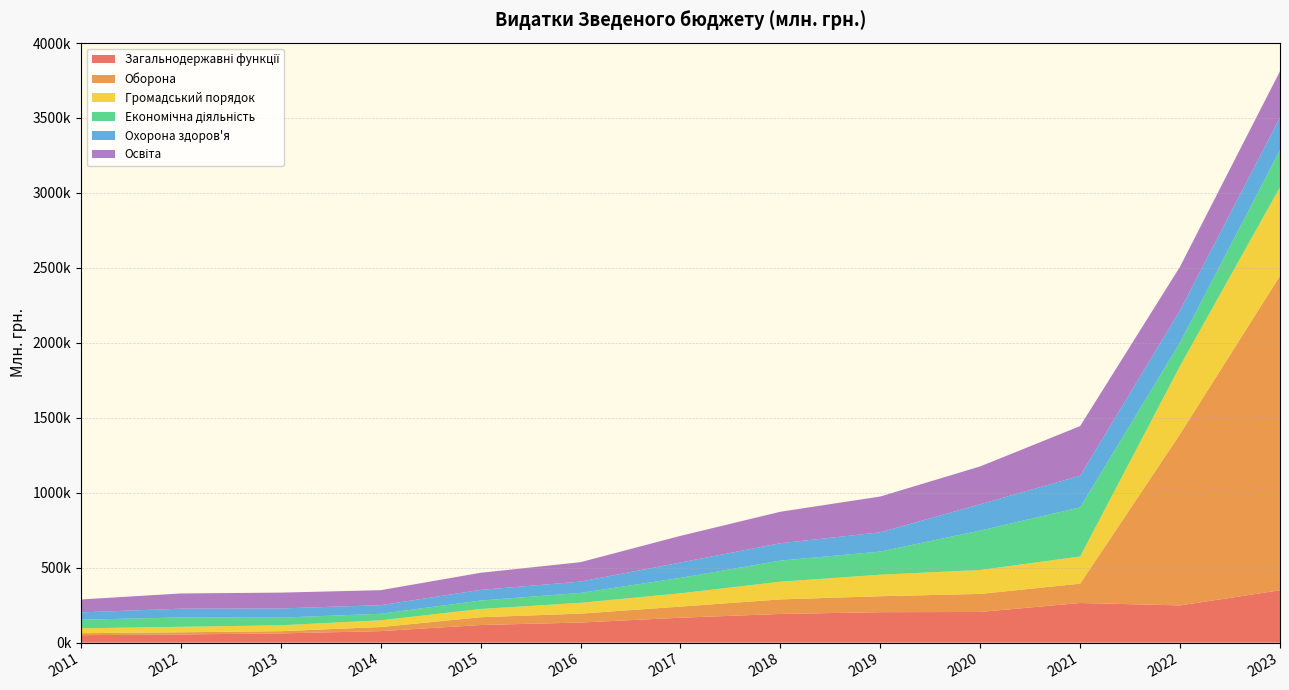

Reading left to right, what are all the values shown in this chart?

Загальнодержавні функції: 2011=49874.7	2012=54590.2	2013=61702.2	2014=76845.9	2015=117642.4	2016=134256.9	2017=166295.1	2018=191550.0	2019=203109.2	2020=204819.6	2021=264655.5	2022=248475.9	2023=349119.2
Оборона: 2011=13242.2	2012=14486.9	2013=14844.4	2014=27365.5	2015=52015.8	2016=59359.1	2017=74360.4	2018=97024.1	2019=106627.8	2020=120374.1	2021=128819.3	2022=1143163.6	2023=2097621.9
Громадський порядок: 2011=32637.7	2012=36681.2	2013=39409.2	2014=44864.6	2015=54963.0	2016=72056.6	2017=88485.3	2018=118025.5	2019=143694.4	2020=159509.6	2021=181306.1	2022=454457.0	2023=591579.7
Економічна діяльність: 2011=57124.1	2012=62377.4	2013=50757.8	2014=43637.6	2015=56257.3	2016=66191.3	2017=102883.4	2018=140761.4	2019=154218.0	2020=262916.6	2021=327865.1	2022=156484.3	2023=247579.3
Охорона здоров'я: 2011=48961.6	2012=58453.9	2013=61568.8	2014=57150.1	2015=71001.1	2016=75503.4	2017=102392.4	2018=115852.0	2019=128384.6	2020=175789.7	2021=210882.7	2022=215275.8	2023=217419.4
Освіта: 2011=86253.6	2012=101560.9	2013=105538.7	2014=100109.5	2015=114193.5	2016=129437.7	2017=177915.8	2018=210032.3	2019=238758.7	2020=252283.7	2021=331190.9	2022=290761.0	2023=308643.8